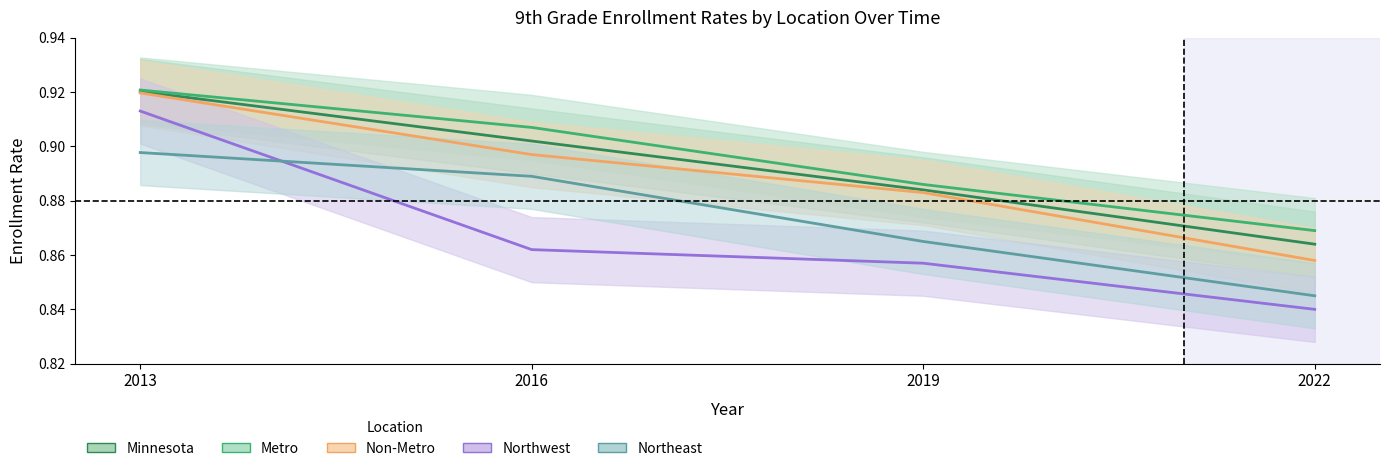

Is the value of Minnesota at 2022 greater than the value of Northwest at 2016?

Yes